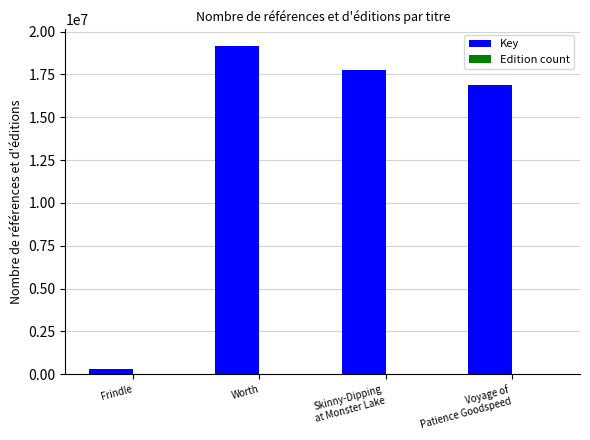

The Key series shows 4268585 at Worth. True or false?

False